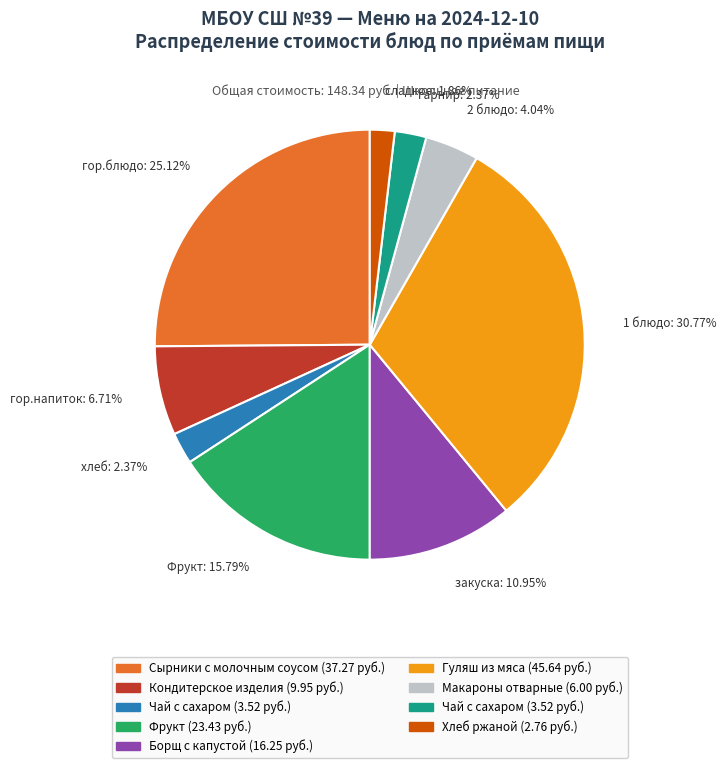

Is гор.блюдо: 25.12% the majority of the pie?

No